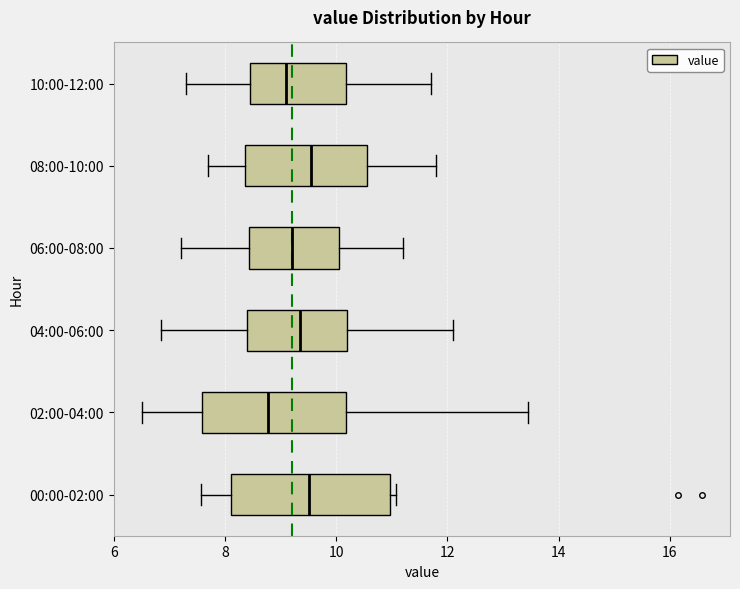

Reading bottom to top, read every box against the x-axis: the position of its median line, the range the box covers, and the ends of its whiskers. The values are not printed on the chart, so give them approximately, as read against the axis.

00:00-02:00: median 9.6, box 8.2 to 11.0, whiskers 7.6 to 11.0 (just right of the box's right edge)
02:00-04:00: median 8.8, box 7.6 to 10.2, whiskers 6.6 to 13.4
04:00-06:00: median 9.4, box 8.4 to 10.2, whiskers 6.8 to 12.2
06:00-08:00: median 9.2, box 8.4 to 10.0, whiskers 7.2 to 11.2
08:00-10:00: median 9.6, box 8.4 to 10.6, whiskers 7.8 to 11.8
10:00-12:00: median 9.2, box 8.4 to 10.2, whiskers 7.4 to 11.8